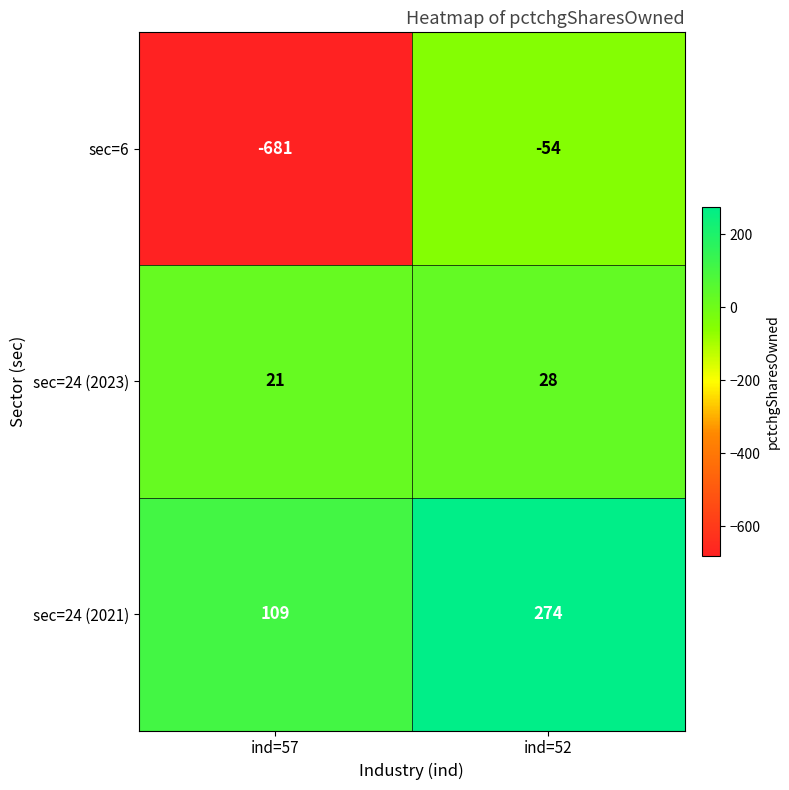

What is the smallest value displayed?

-681